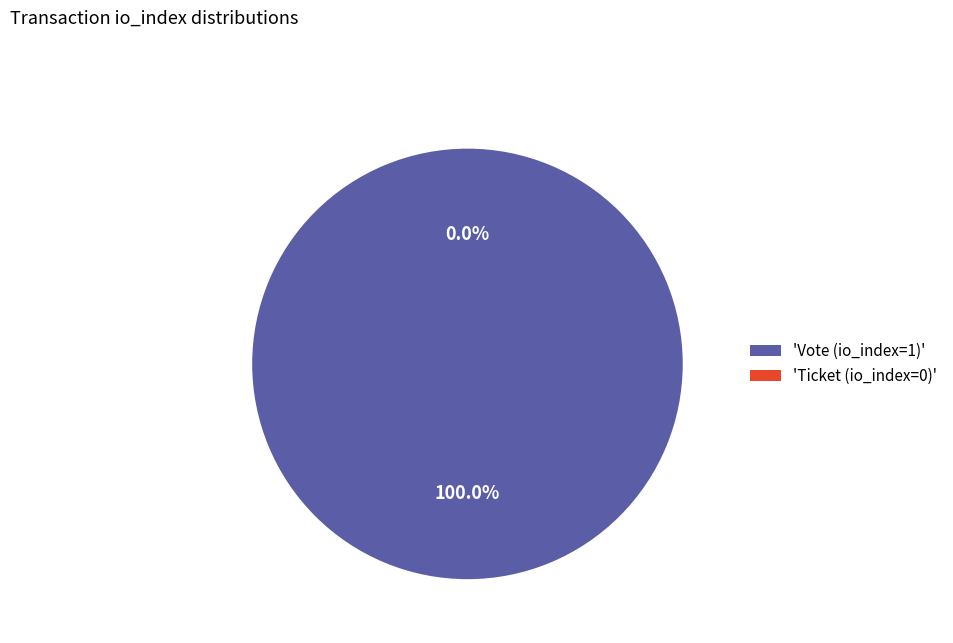

To the nearest percent, what is the average slice percentage?

50%